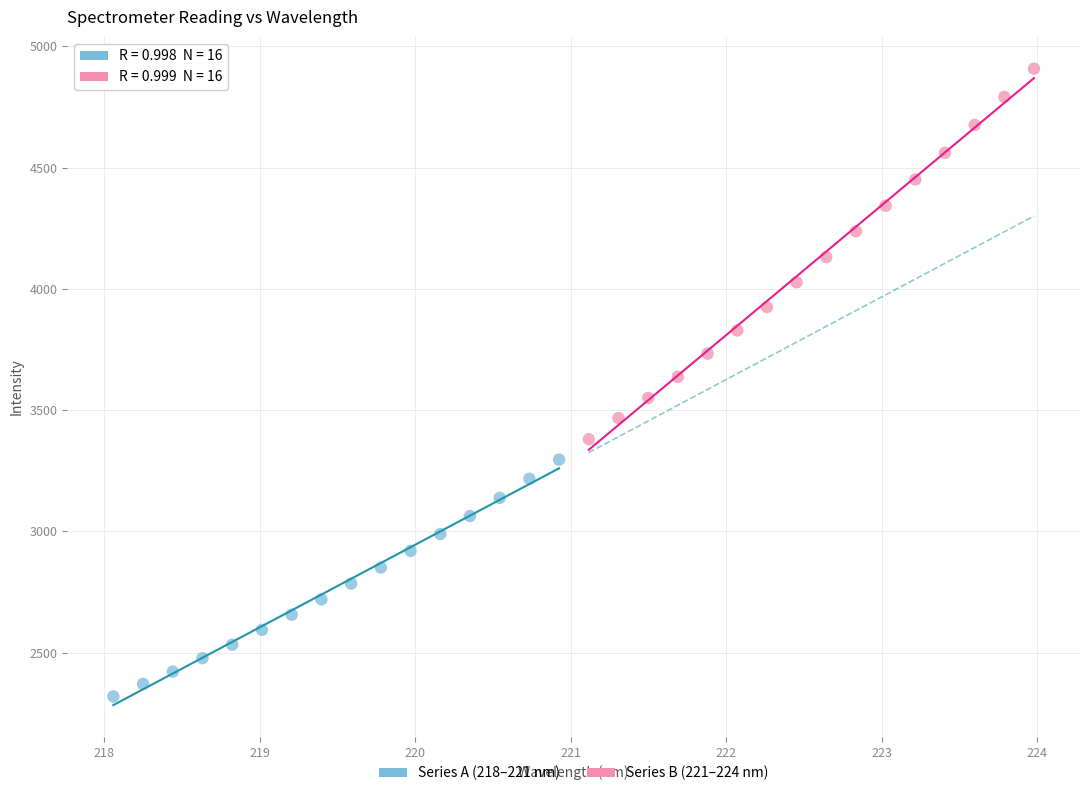

Which series contains the lowest Y value?

Series A (218–221 nm)